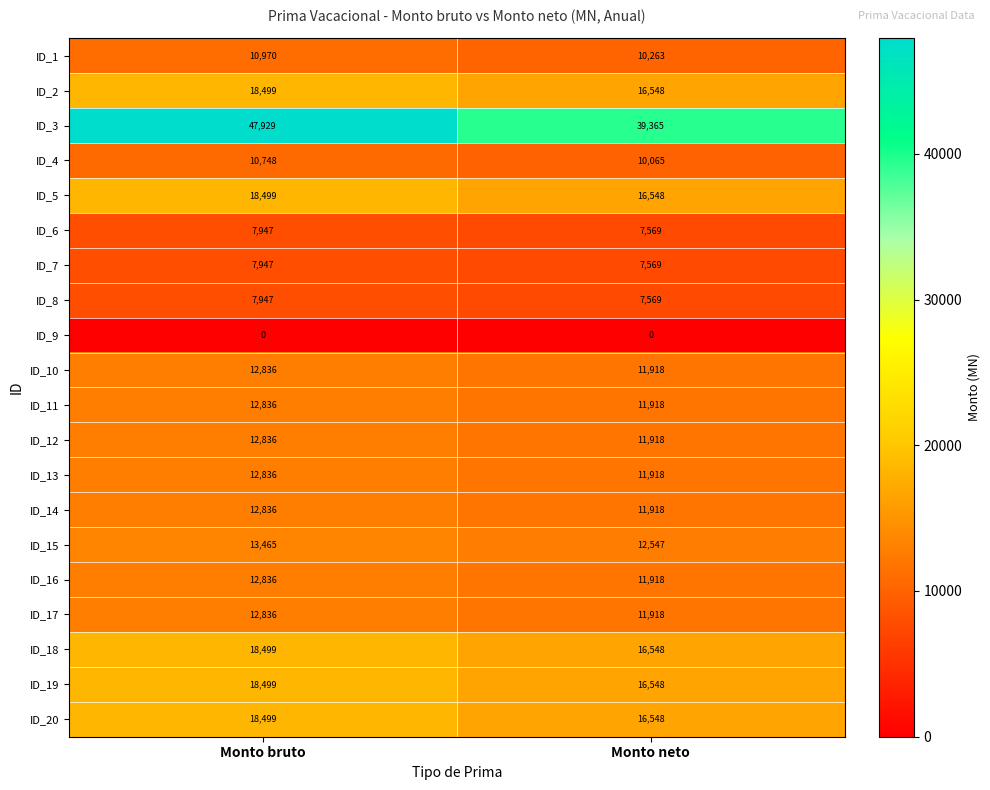

At which category is the sum across all series the highest?

Monto bruto